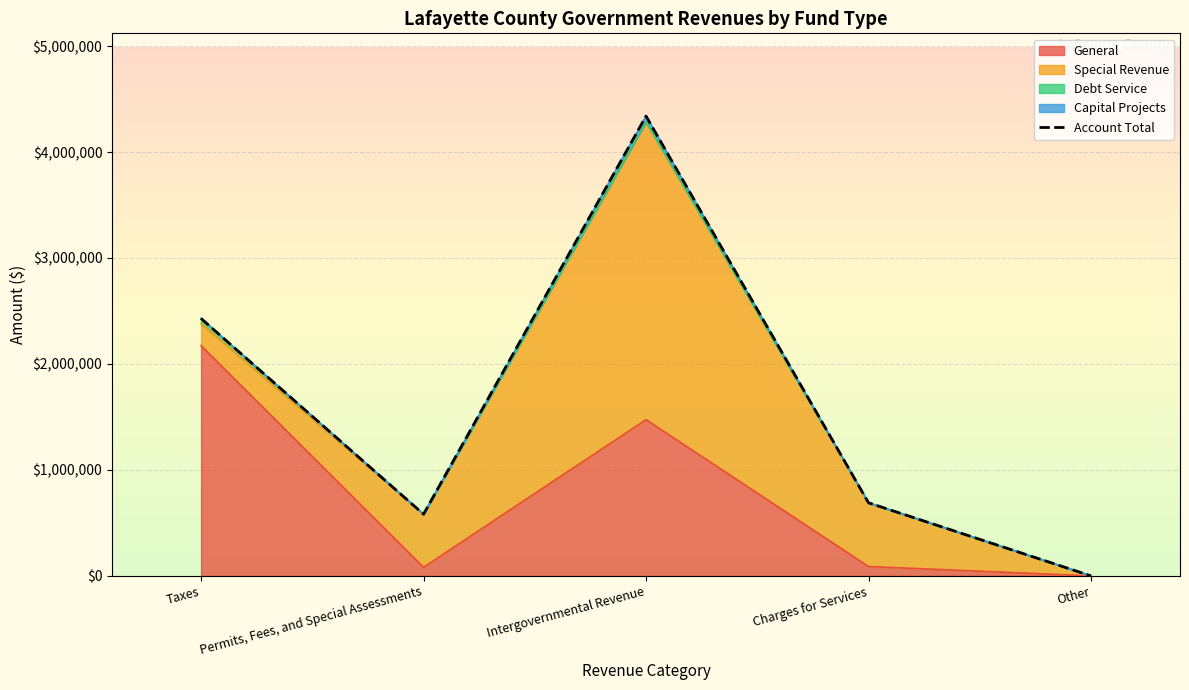

What is the value of the 2nd point from the left?

582221